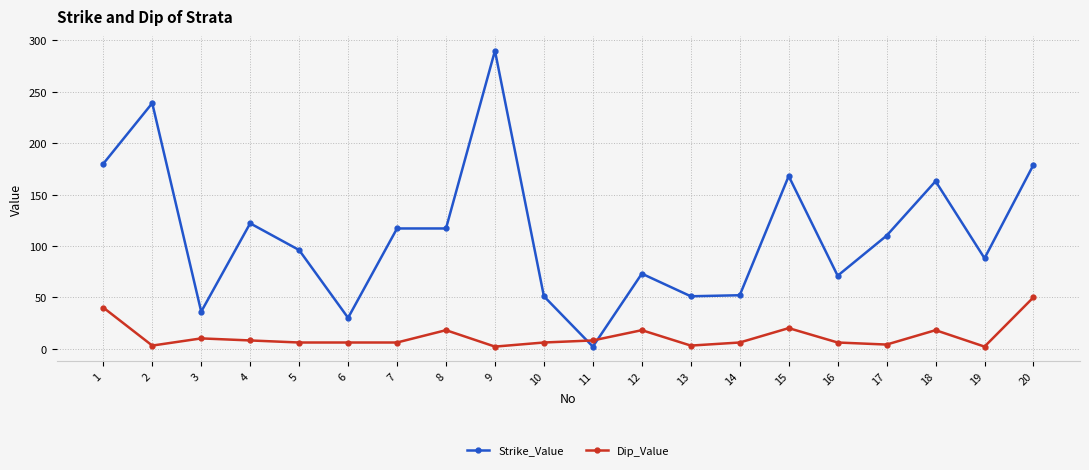

Which category has the highest value across all series?

9